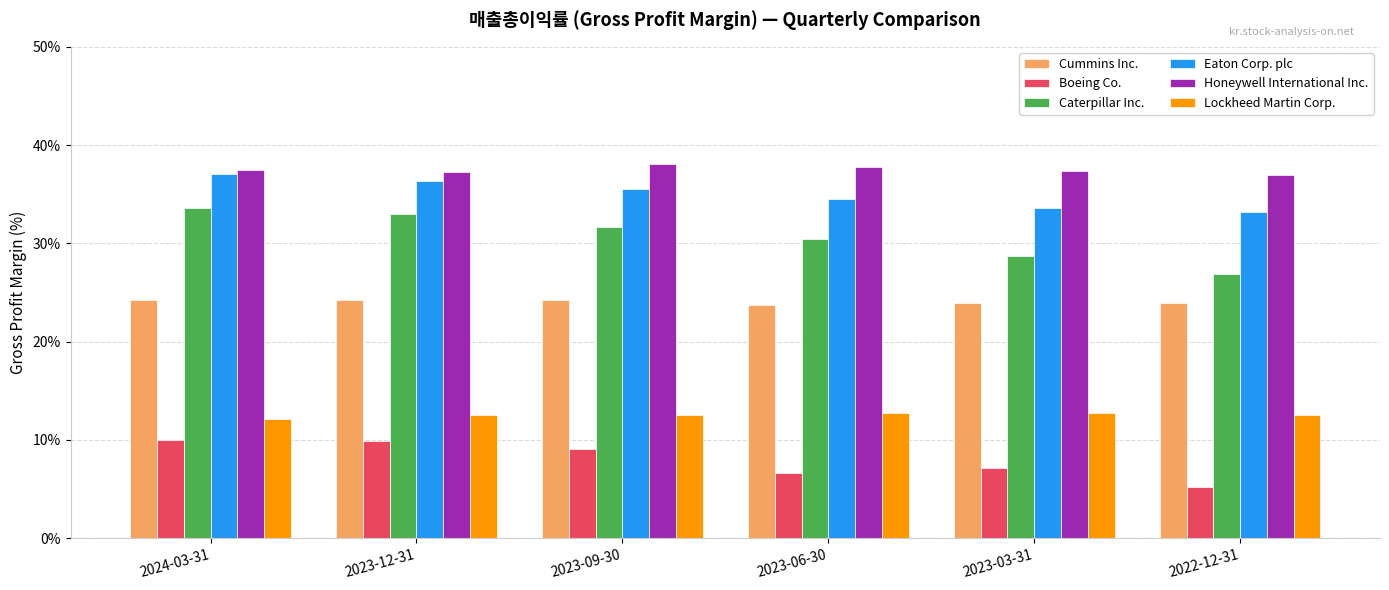

What is the sum of all Caterpillar Inc. values?

184.4